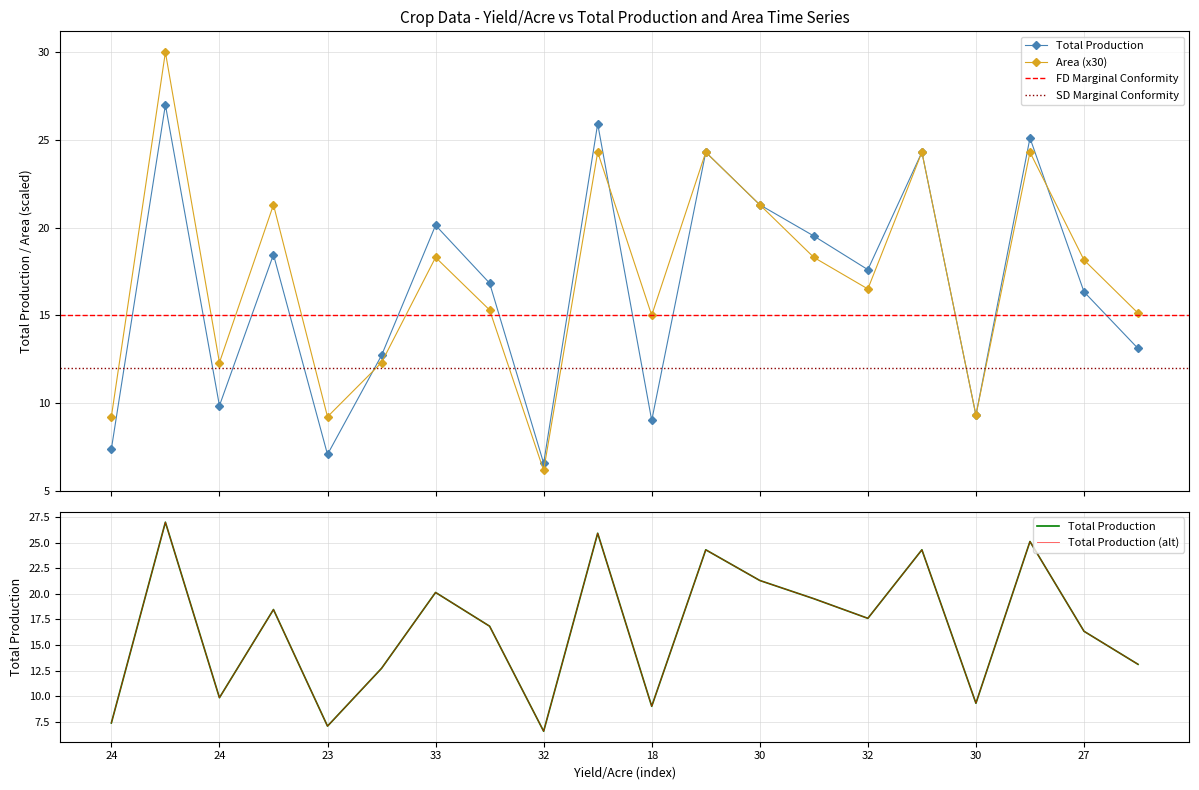

What is the highest value of the Total Production series?

27.0